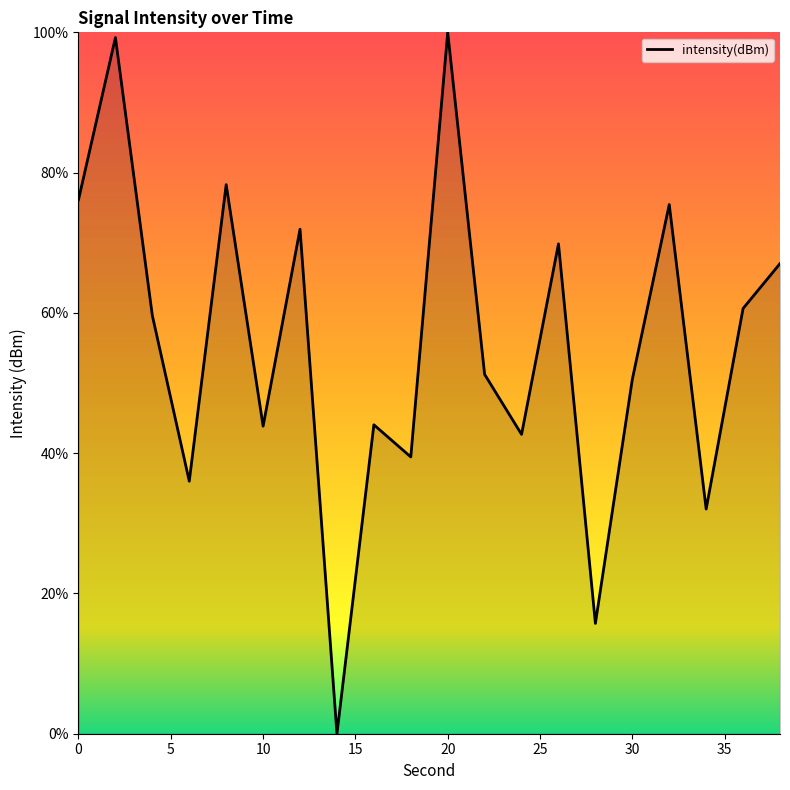

What is the difference between the maximum and minimum values?

100.0